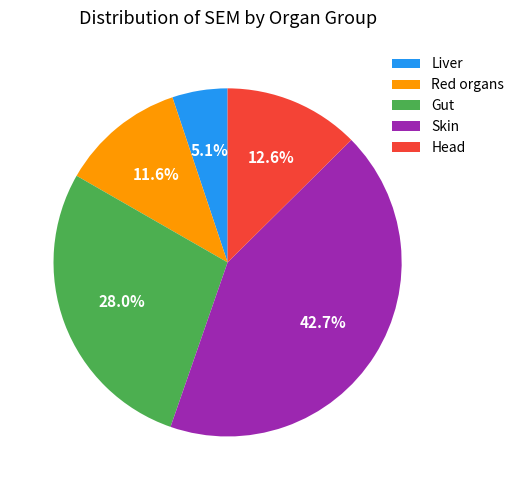

Combined, do Head and Skin account for over 50%?

Yes